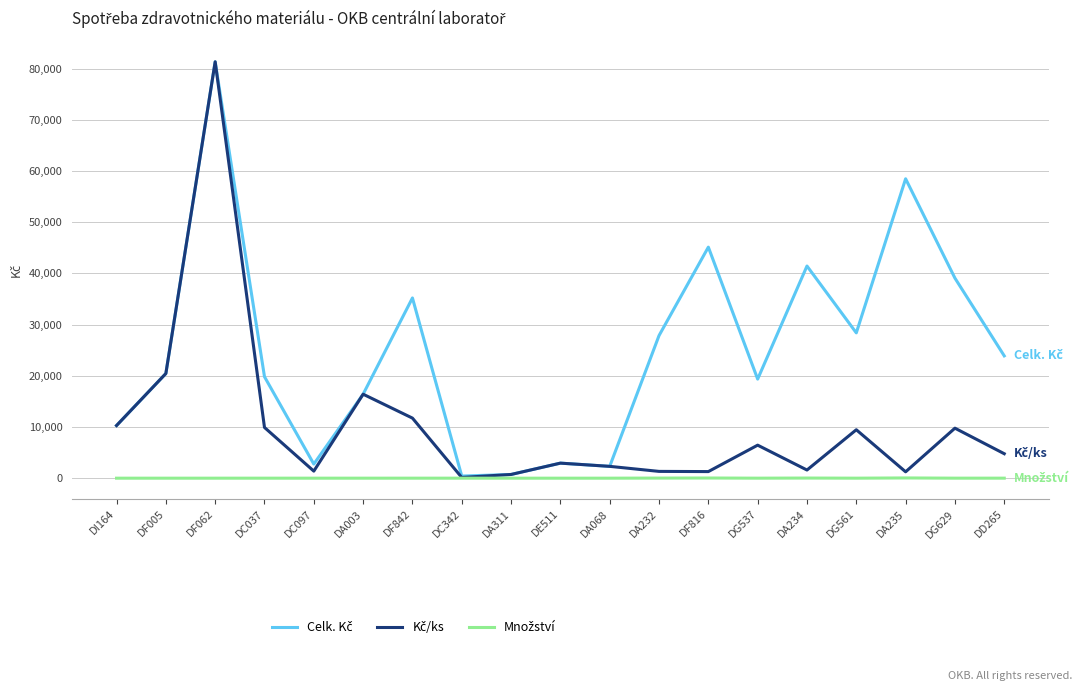

What is the greatest value displayed?

81348.3